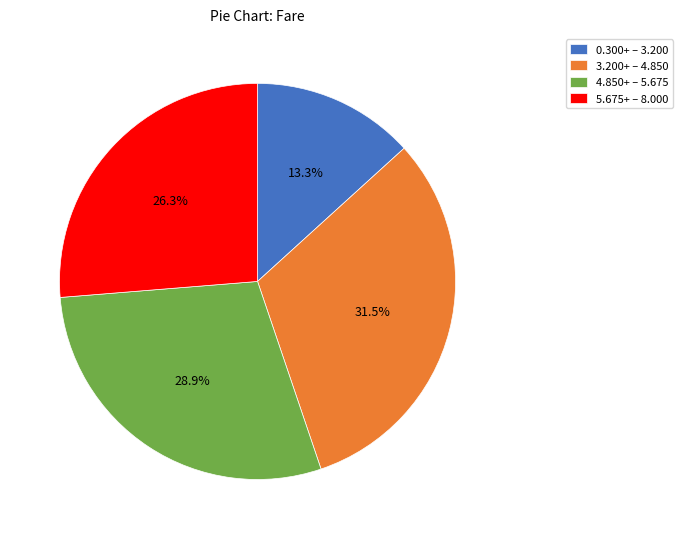

Do 4.850+ – 5.675 and 5.675+ – 8.000 together represent more than half of the pie?

Yes